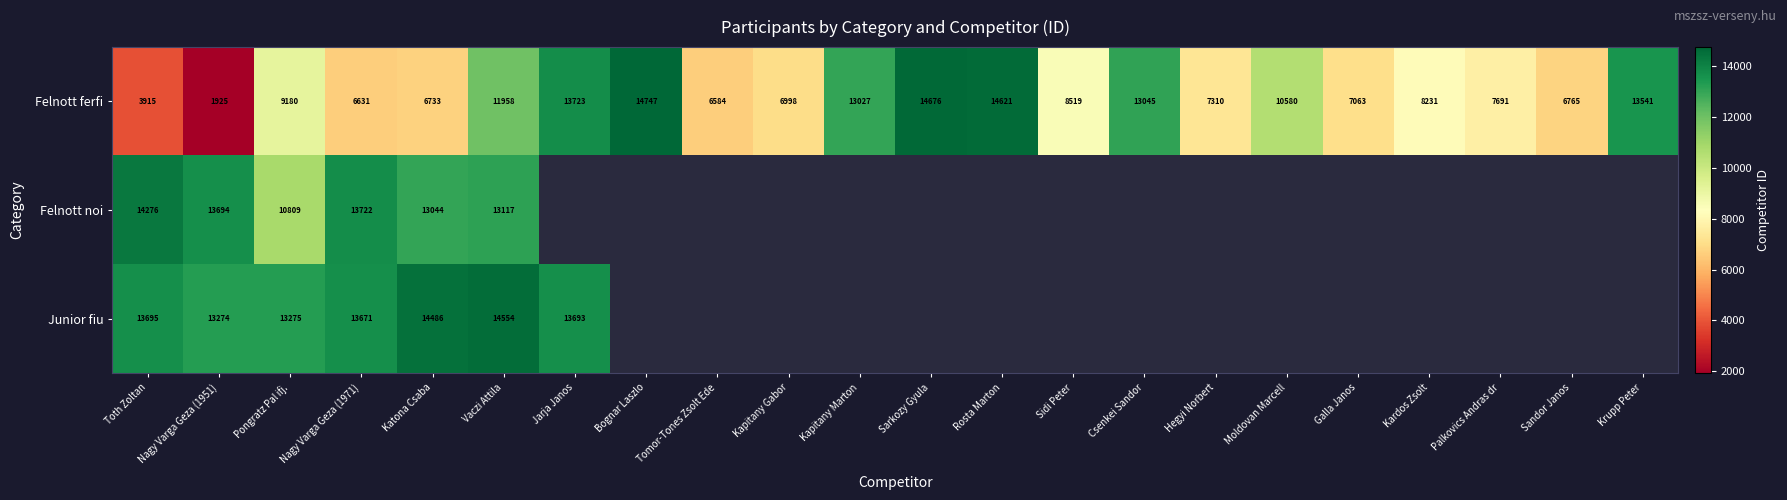

What is the spread (max minus min) of values at Katona Csaba?

7753